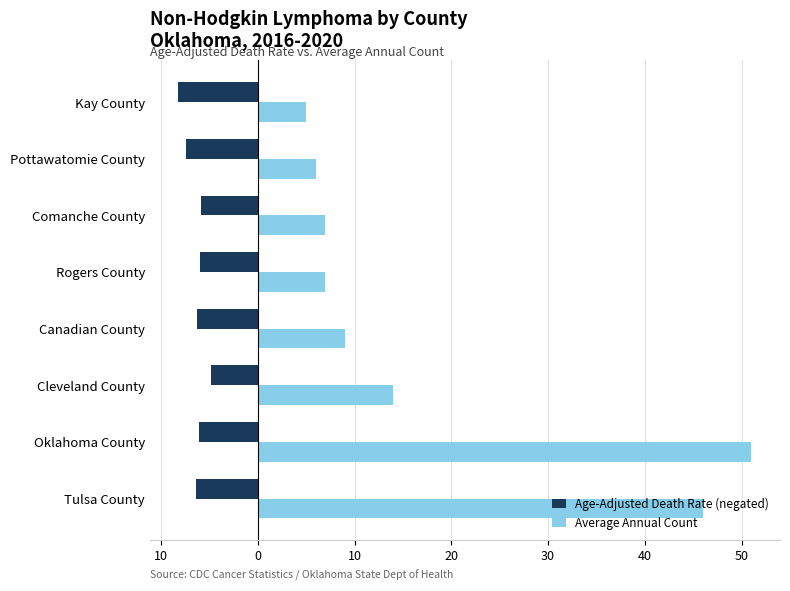

What are all the series names shown in the legend?

Age-Adjusted Death Rate (negated), Average Annual Count